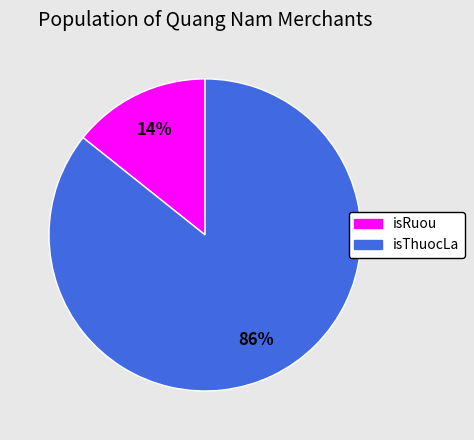

Rank the categories by value from highest to lowest.

isThuocLa, isRuou